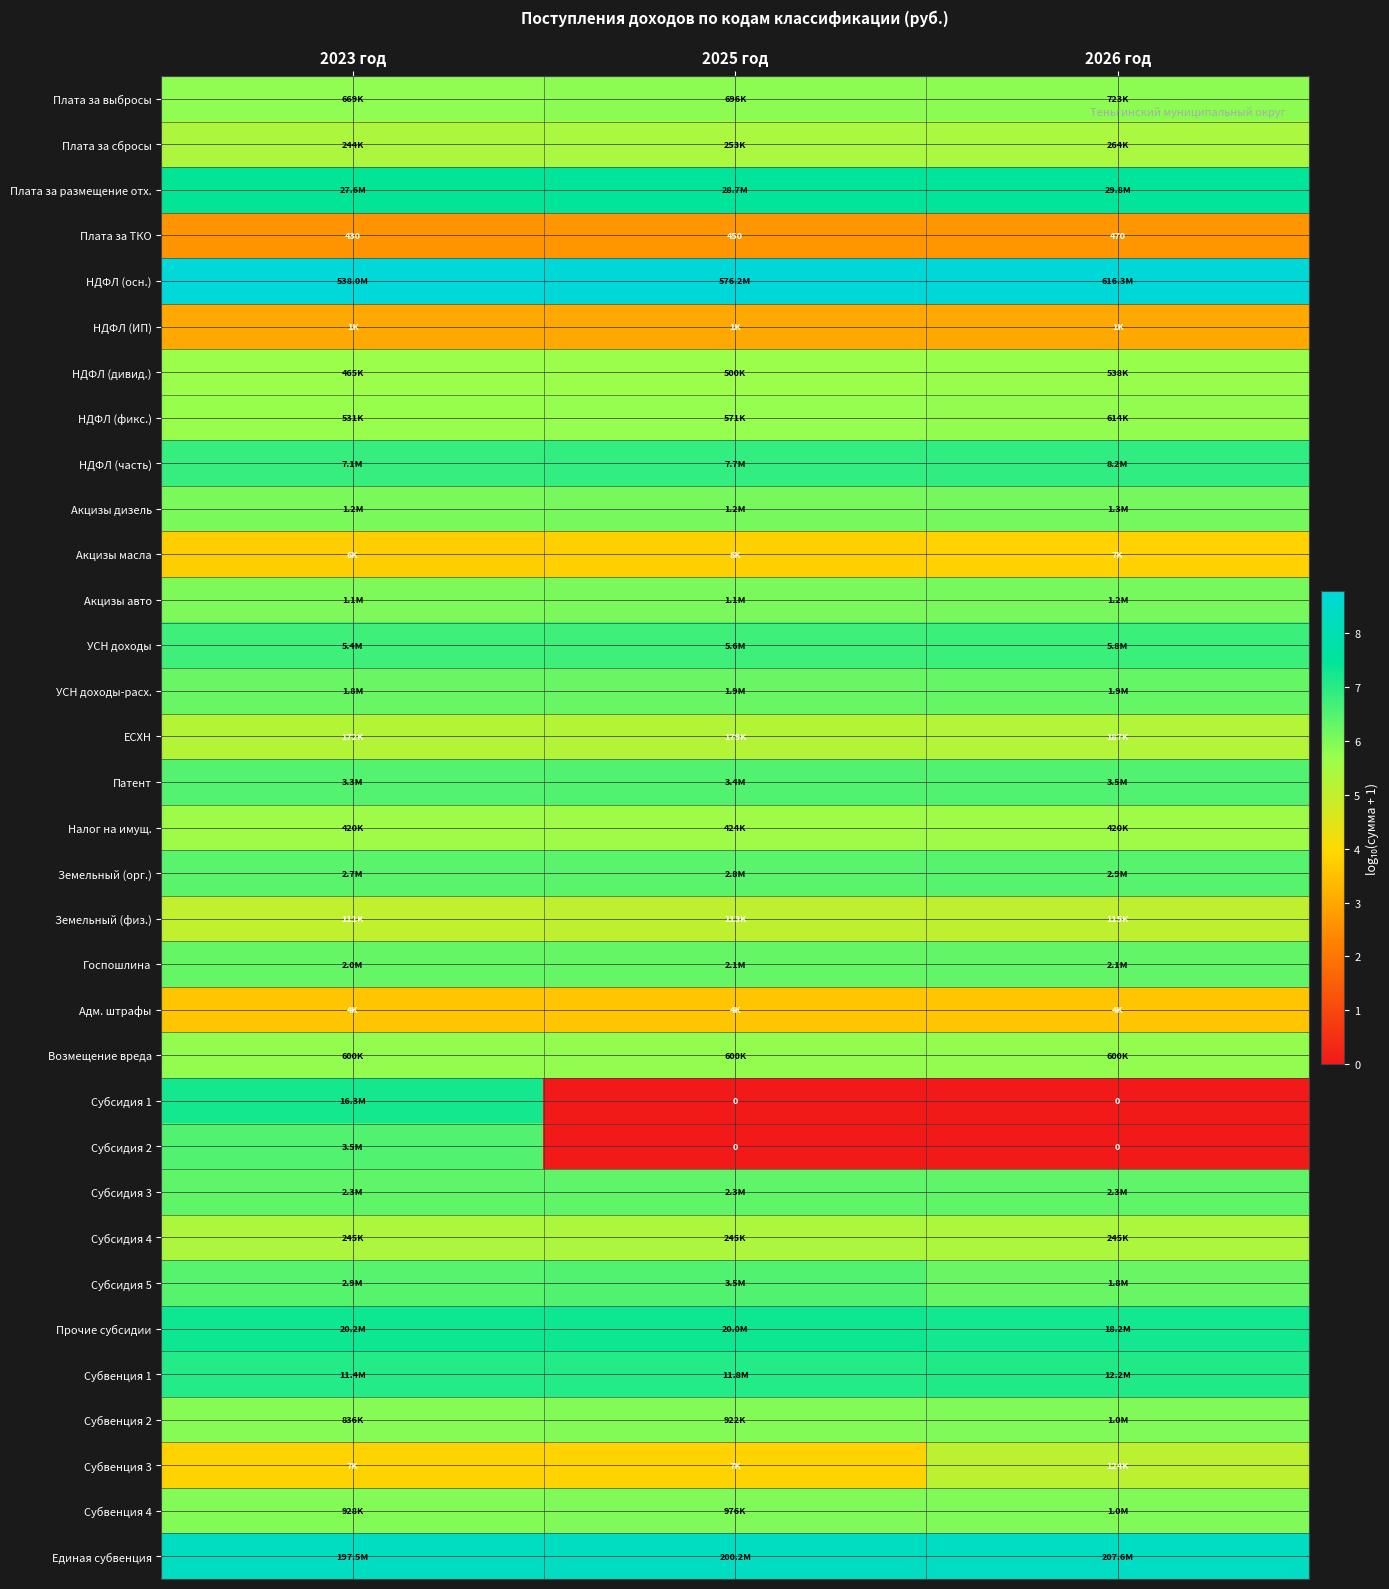

At which category is the sum across all series the highest?

2023 год